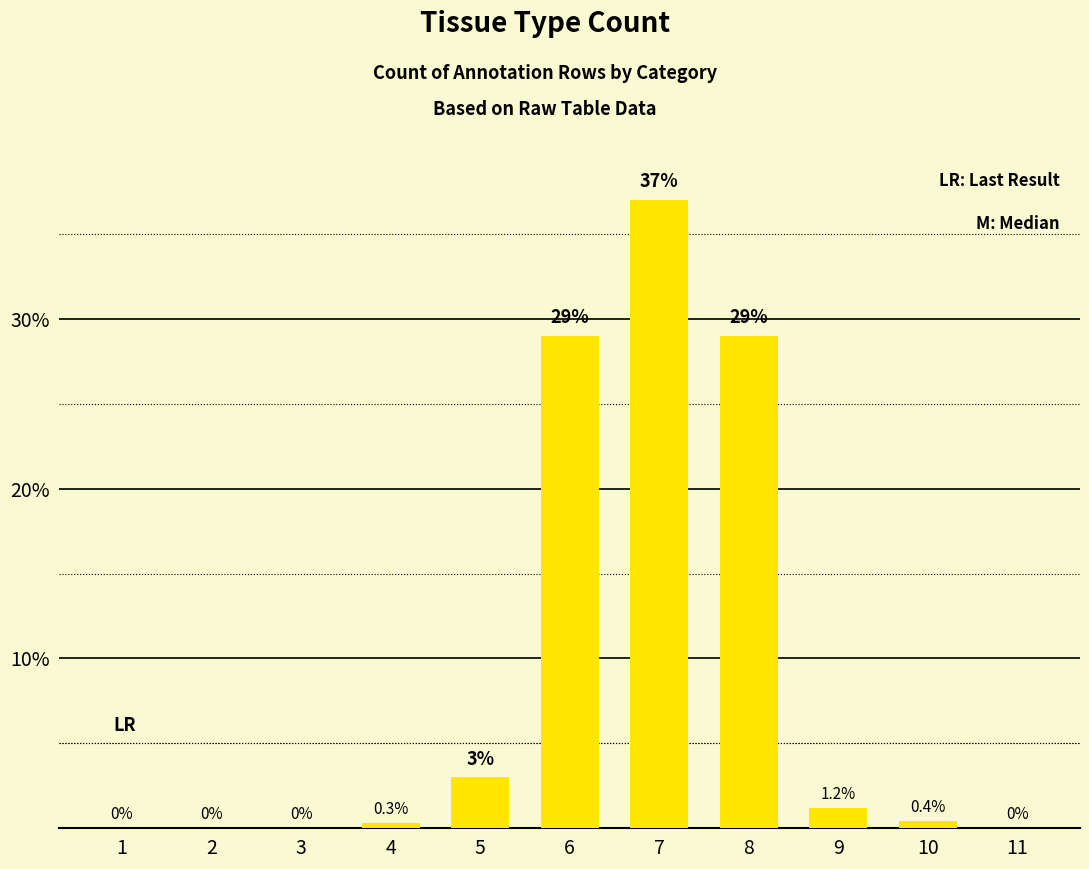

What is the sum of the values at 5 and 11?

3.0